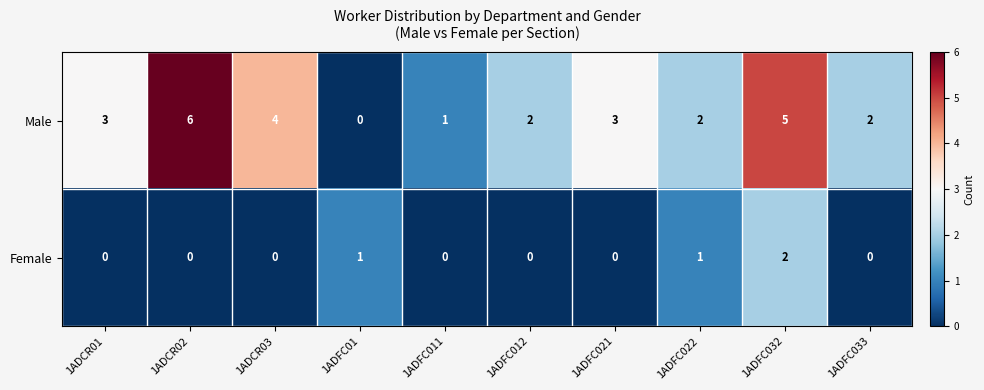

Rank the series by their average value, from highest to lowest.

Male, Female